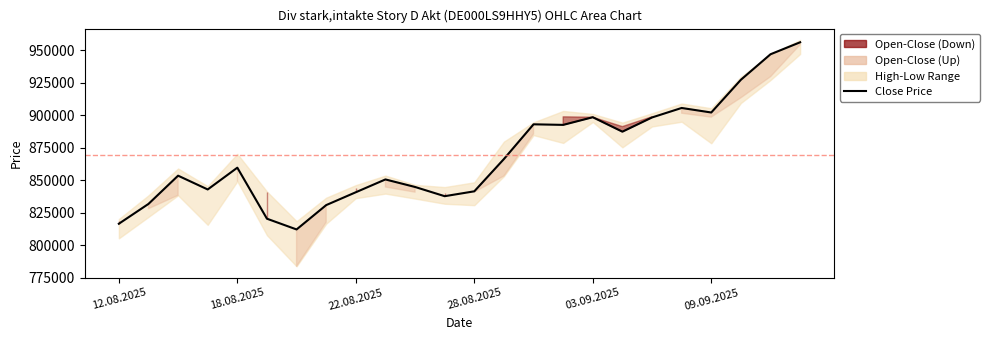

What is the average value?

868946